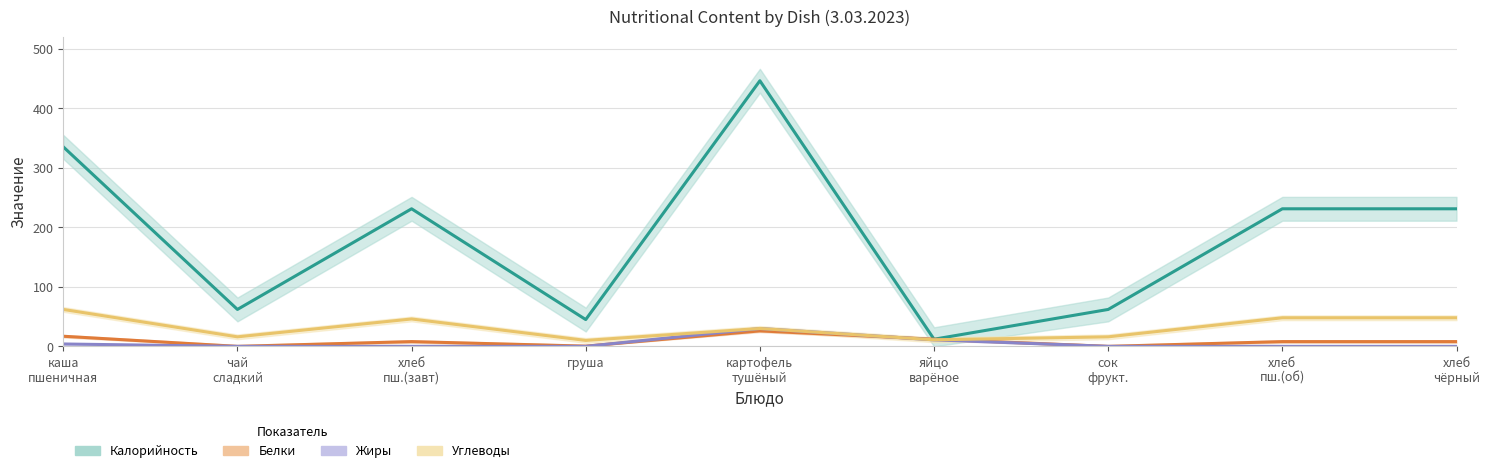

Where does the Белки series first go above 8?

каша пшеничная